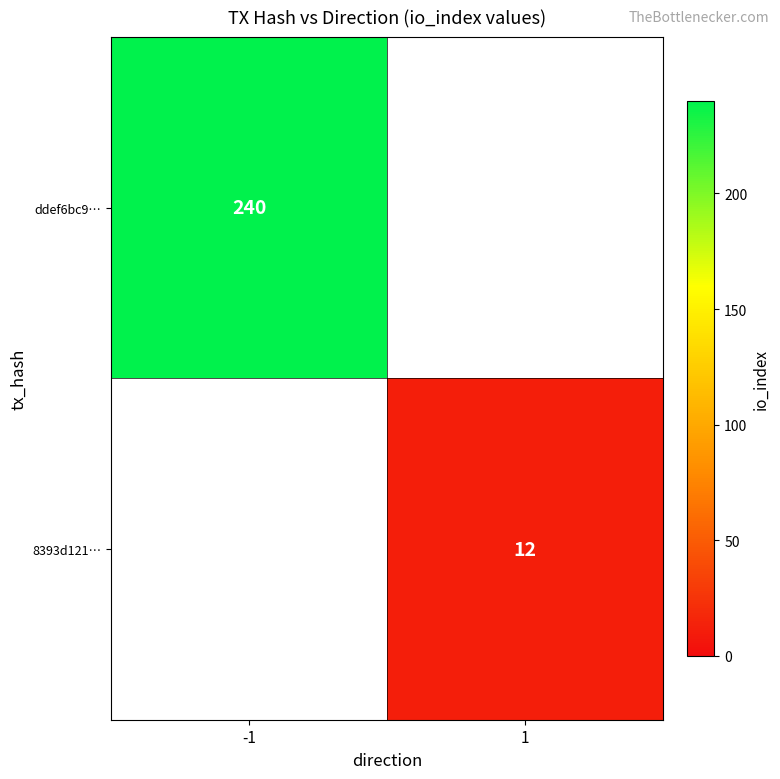

The value of 8393d121… at 1 is 3. True or false?

False